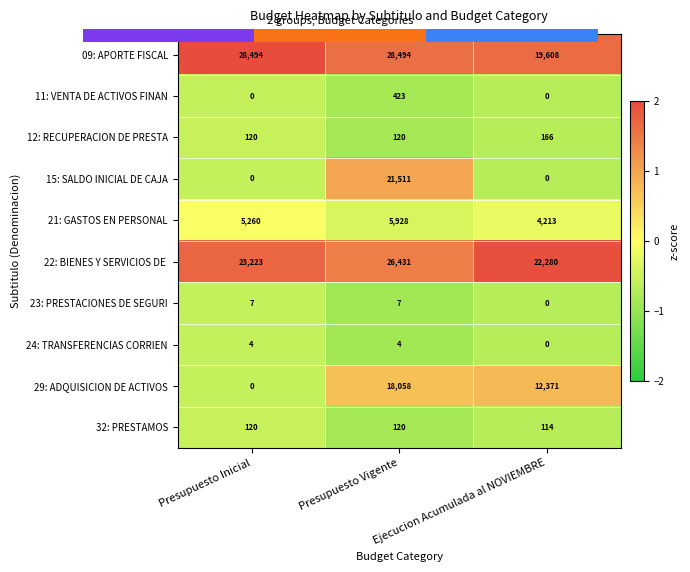

Is the value of 22: BIENES Y SERVICIOS DE at Presupuesto Vigente greater than the value of 15: SALDO INICIAL DE CAJA at Ejecucion Acumulada al NOVIEMBRE?

Yes